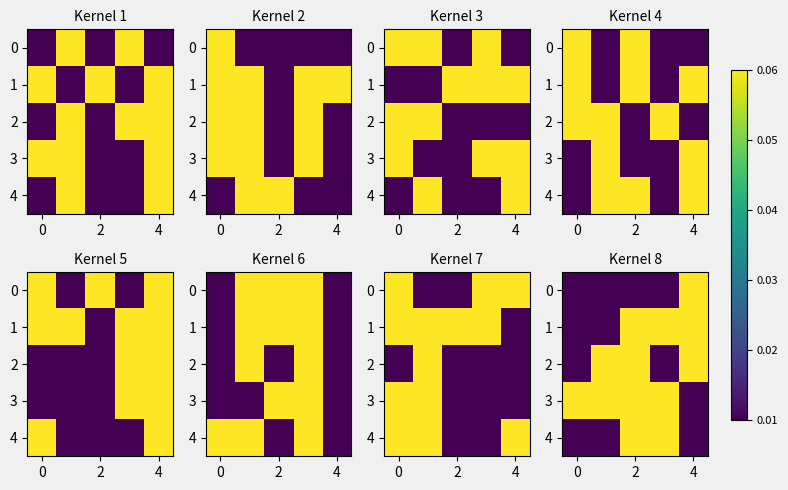

What is the greatest value displayed?

0.1